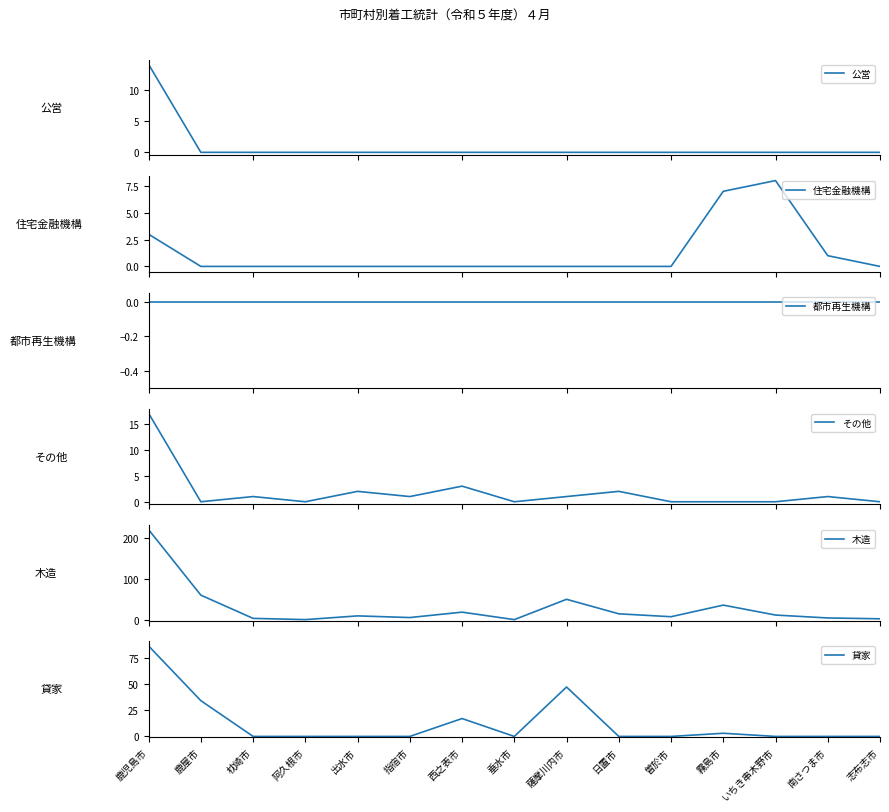

What are all the series names shown in the legend?

公営, 住宅金融機構, 都市再生機構, その他, 木造, 貸家